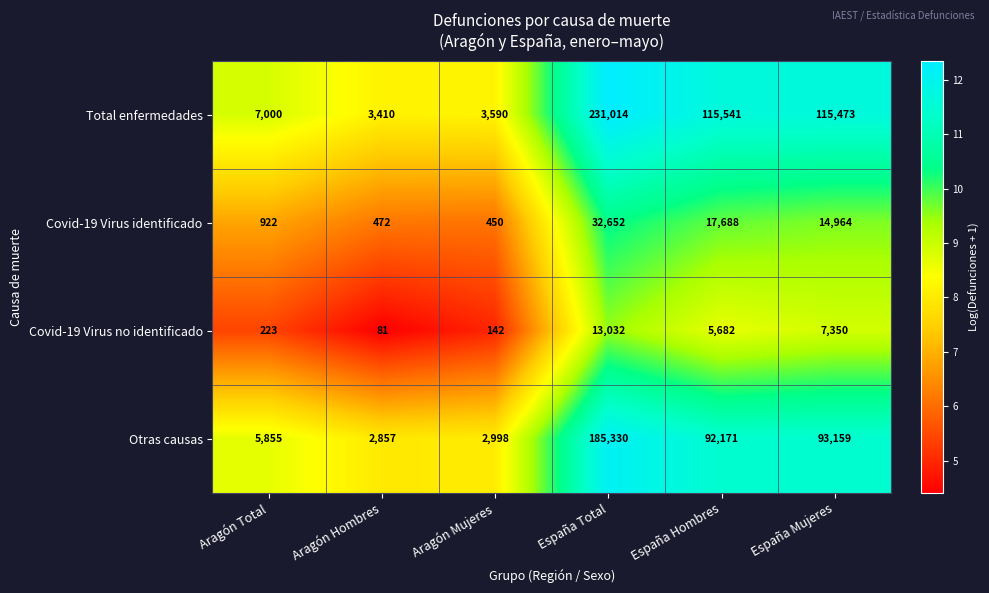

The value of Covid-19 Virus no identificado at España Total is 19719. True or false?

False